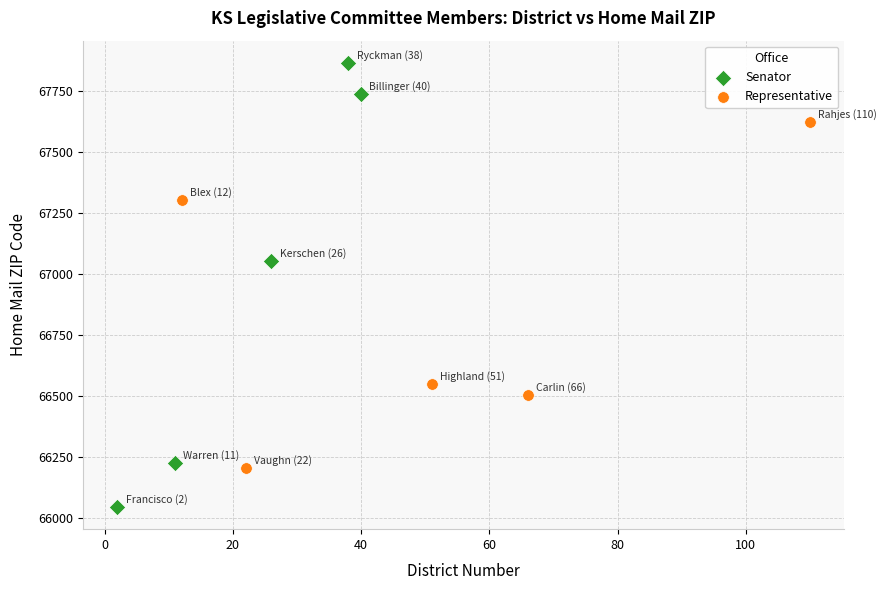

Which series has the widest spread of Y values?

Senator